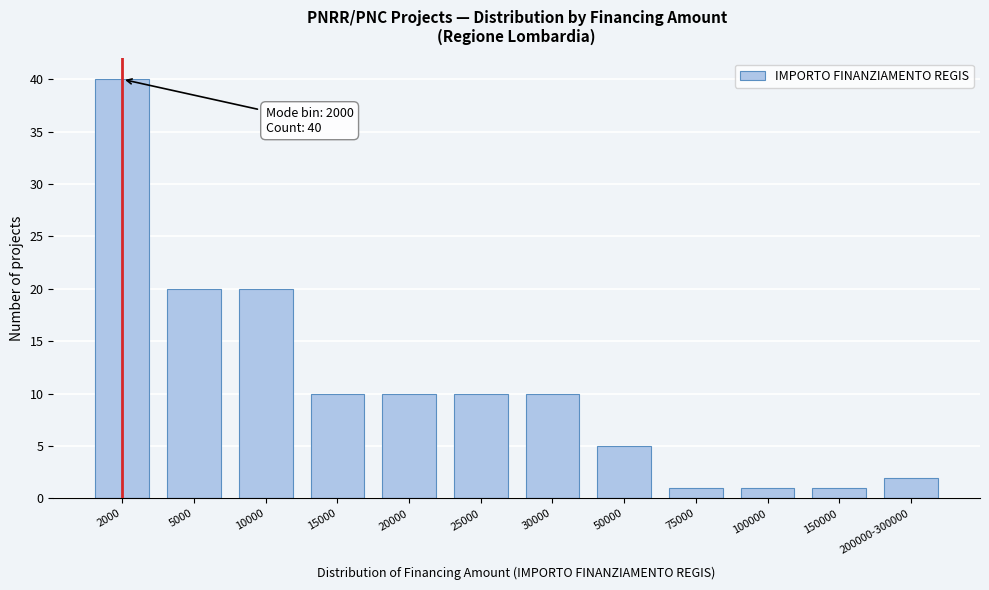

Reading left to right, list all the values displayed in this chart.

2000=40	5000=20	10000=20	15000=10	20000=10	25000=10	30000=10	50000=5	75000=1	100000=1	150000=1	200000-300000=2